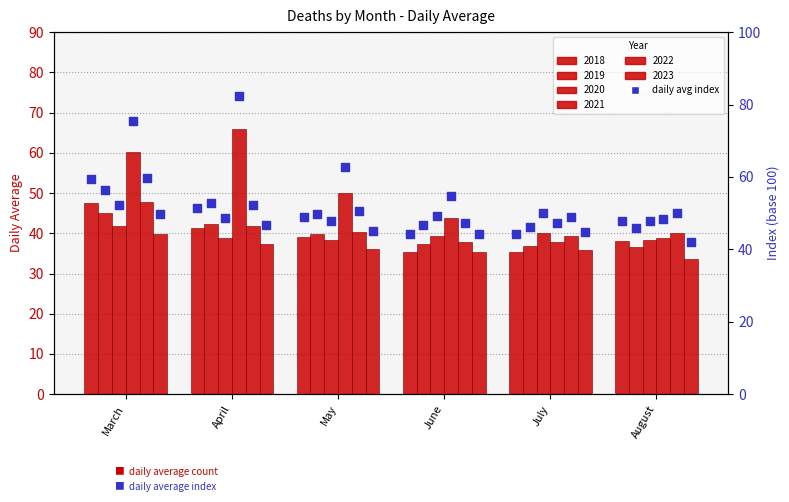

Which has a higher value, July or June?

July